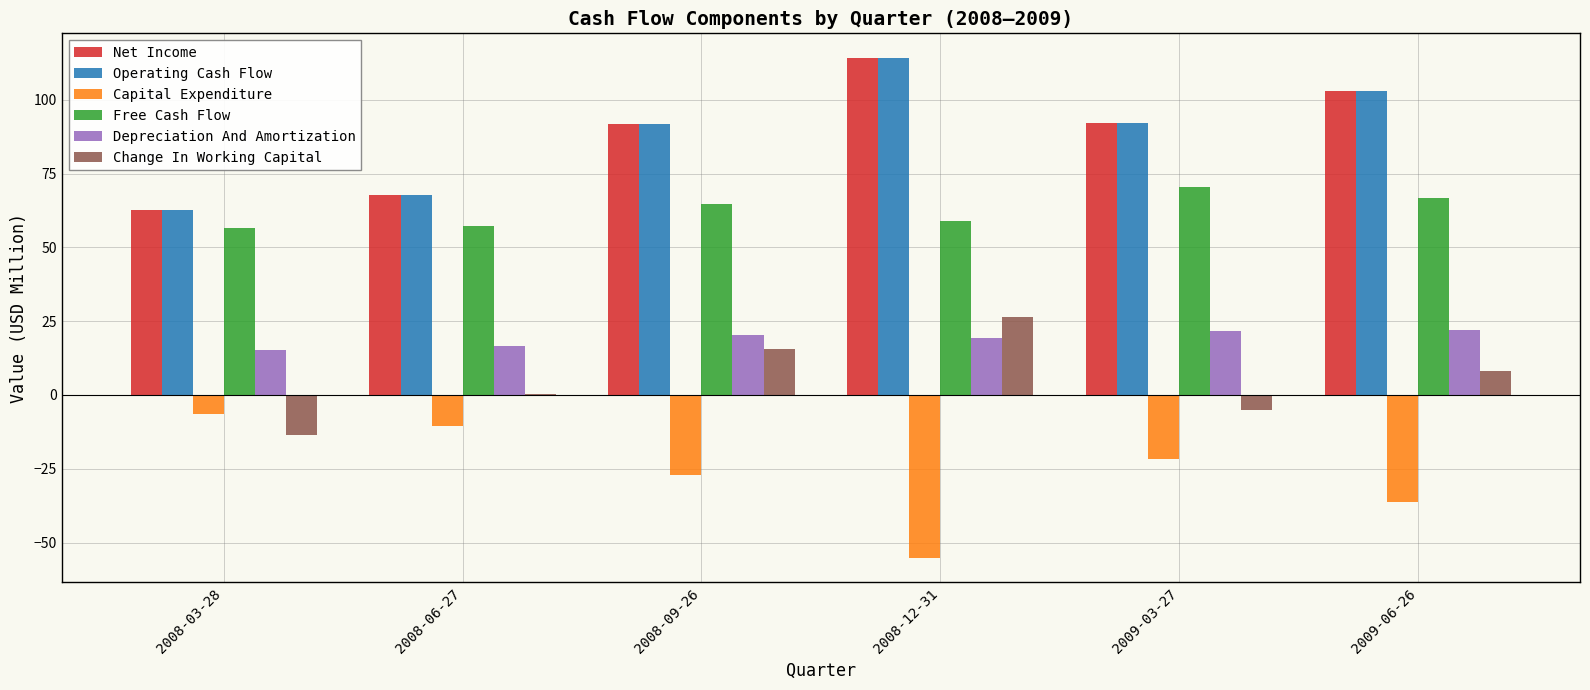

What is the difference between the Change In Working Capital values at 2009-06-26 and 2008-12-31?

18.1